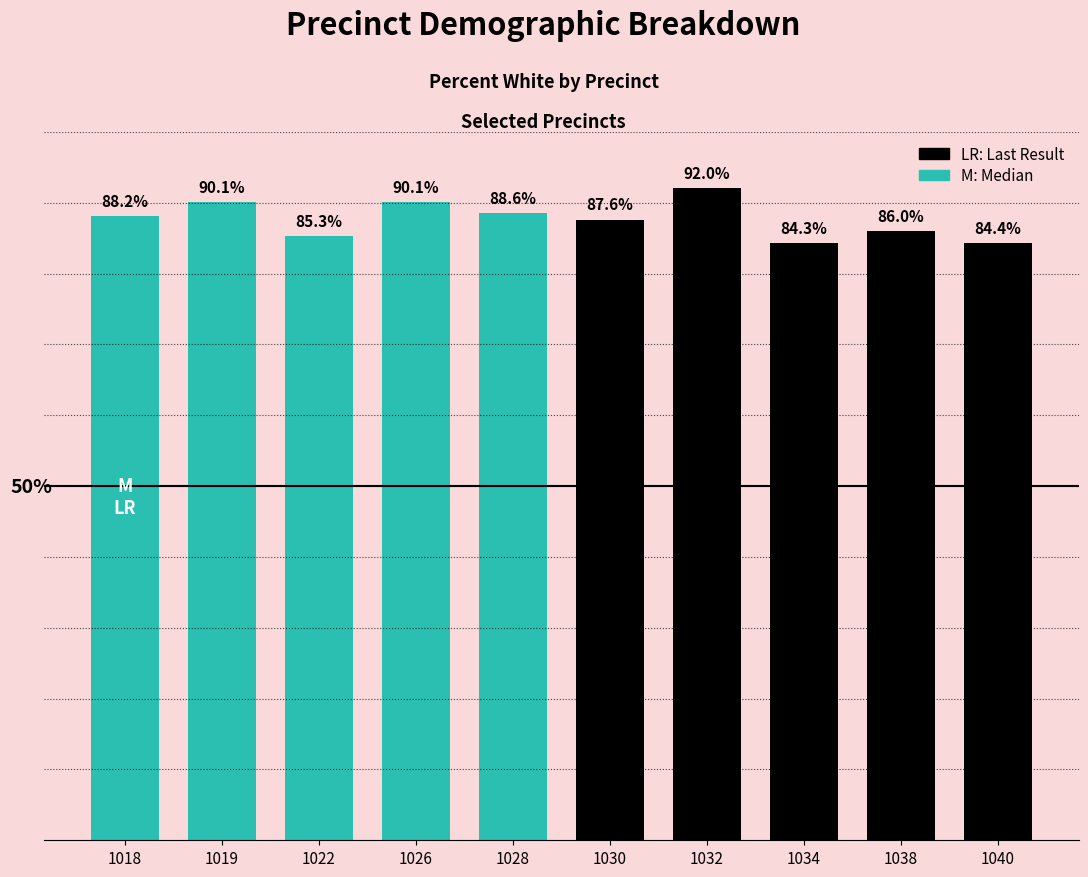

Are the bars grouped side by side (vs. stacked)?

Yes